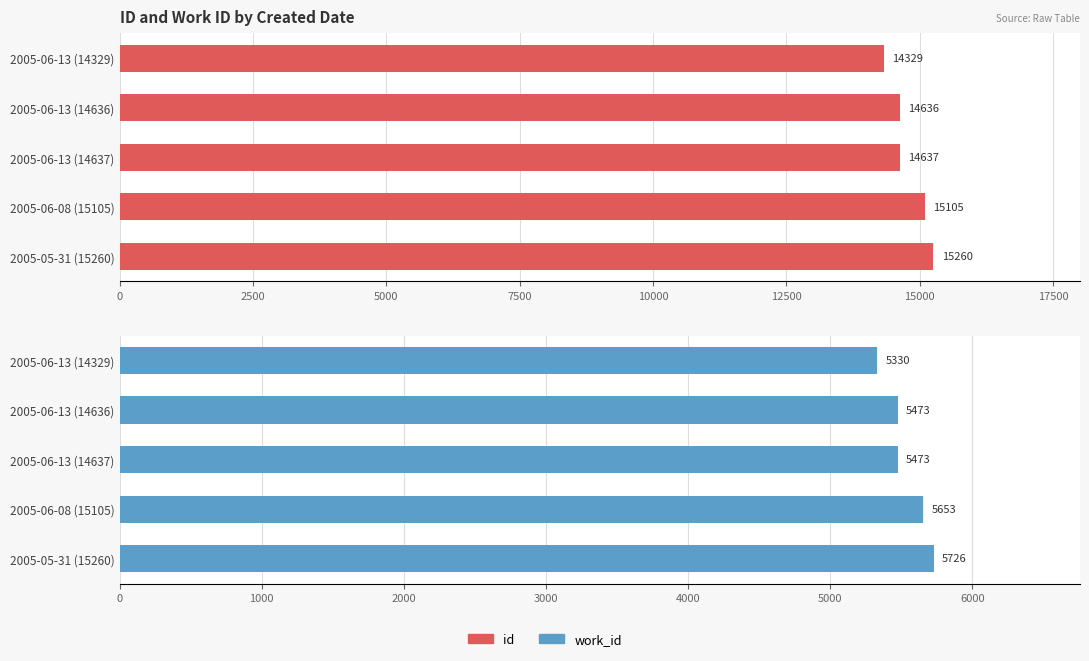

The id series shows 26205 at 2500. True or false?

False